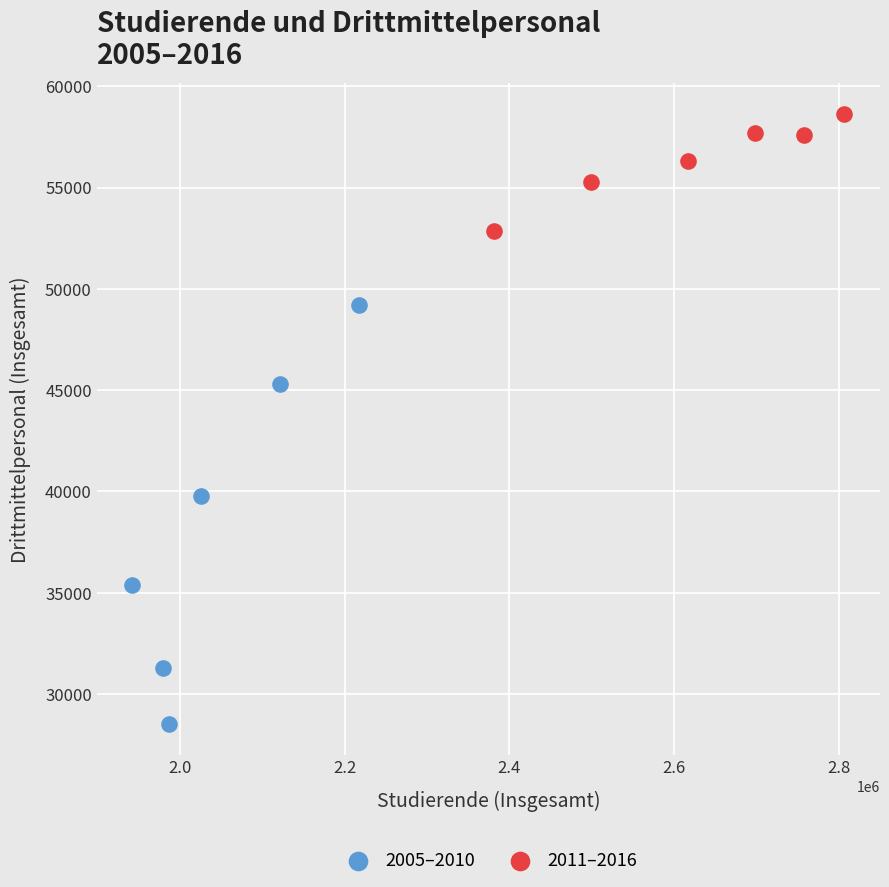

Which series has the widest spread of Y values?

2005–2010